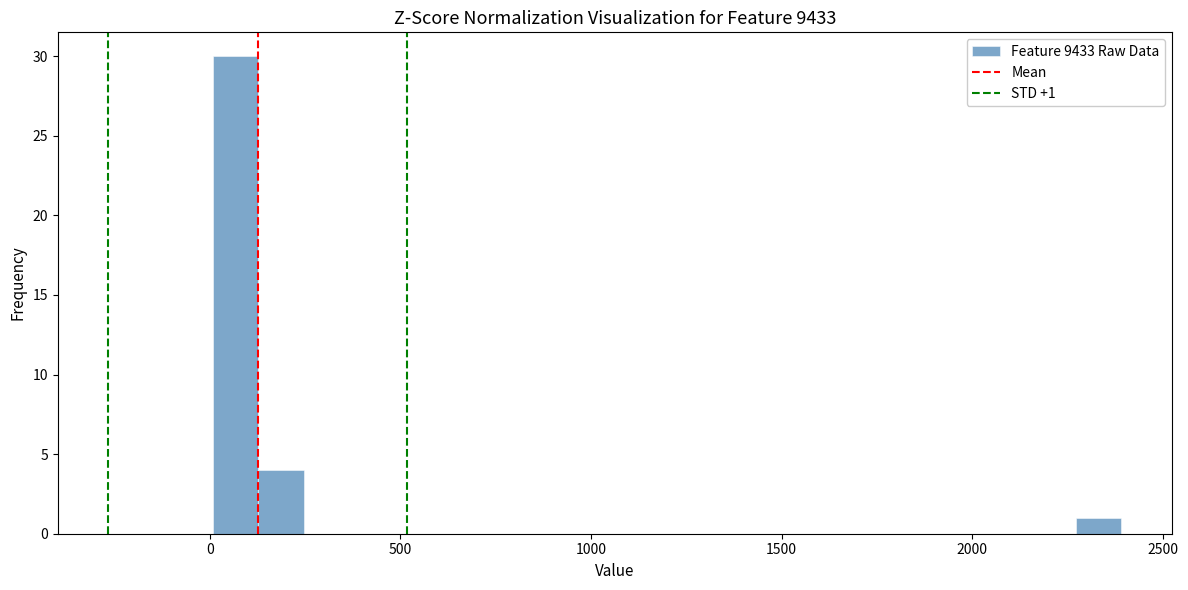

Read against the x-axis, roughly where is the centre of the tallest bar?

50